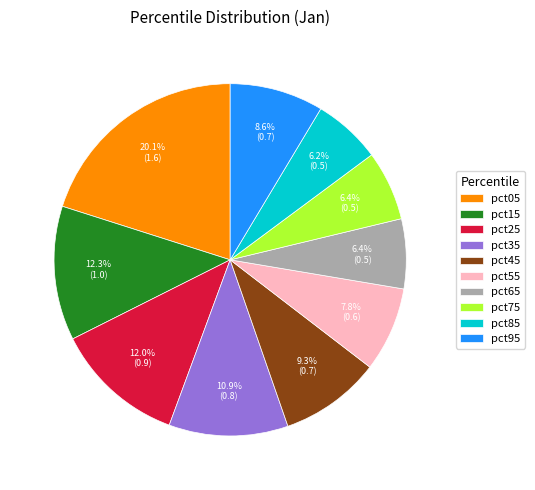

What is the total percentage of pct95 and pct25?

20.6%